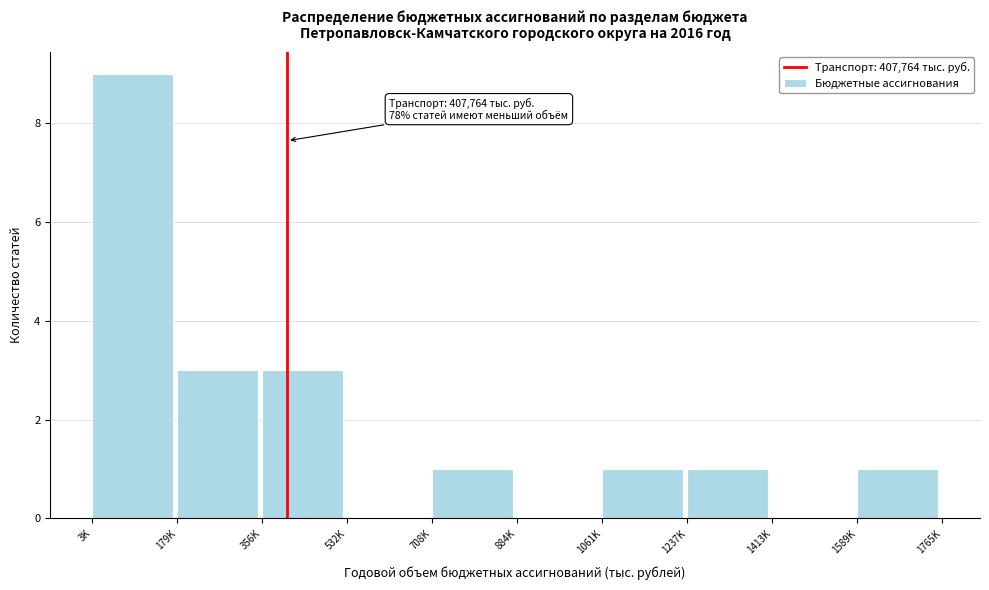

Reading left to right, list all the values displayed in this chart.

3K=9	179K=3	356K=3	532K=0	708K=1	884K=0	1061K=1	1237K=1	1413K=0	1589K=1